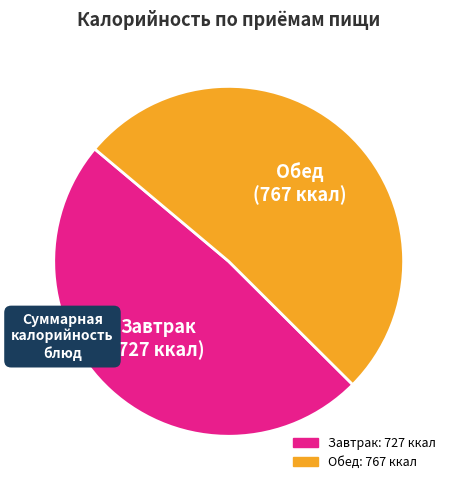

Is there any slice that represents more than half of the pie?

Yes